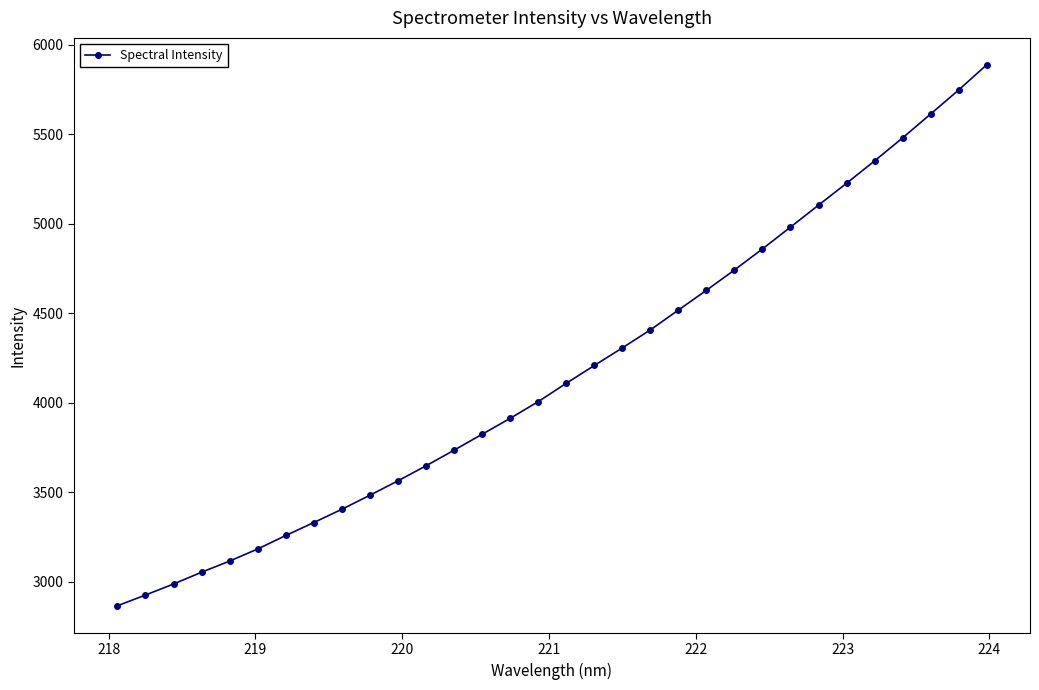

What is the average value?

4170.5